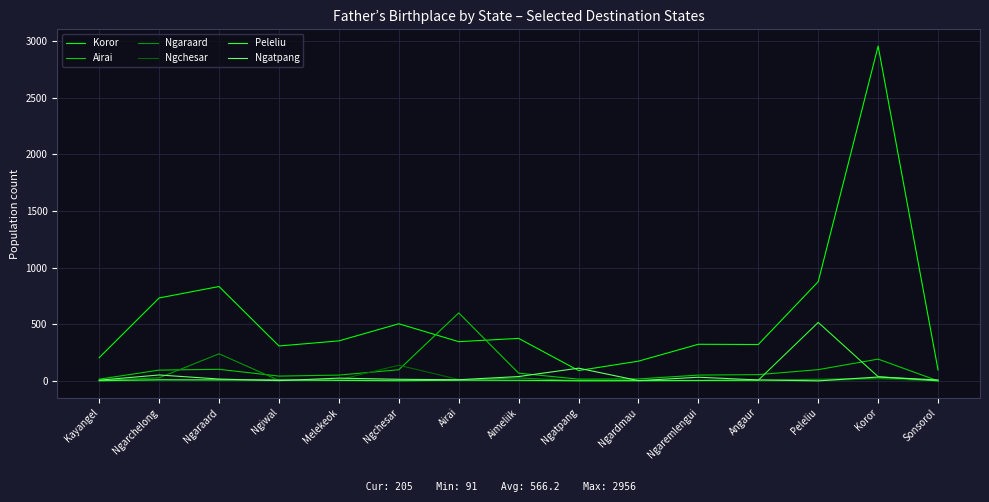

How many values in the Peleliu series are below 5?

7